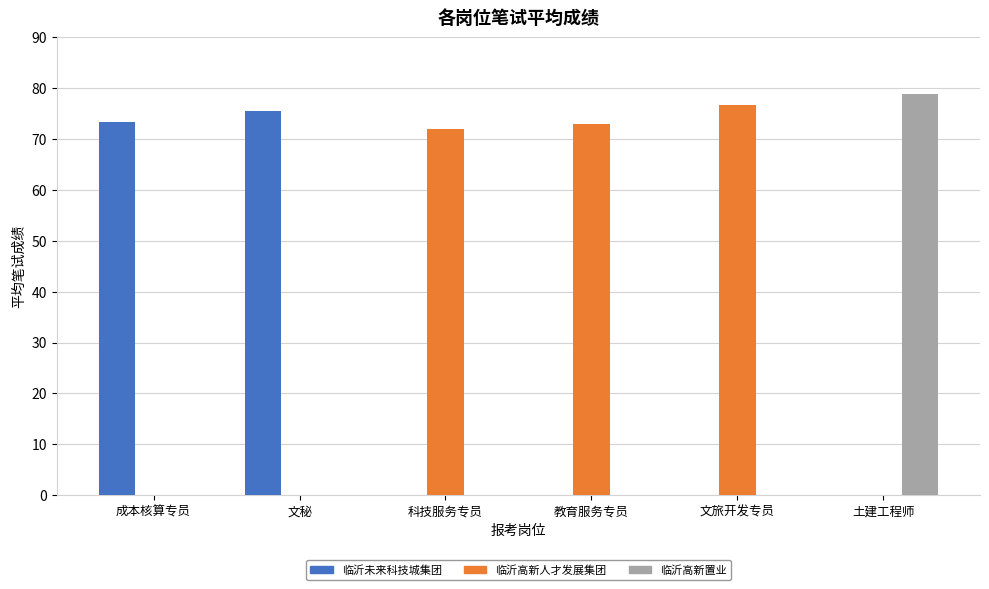

Does the chart contain stacked bars?

No